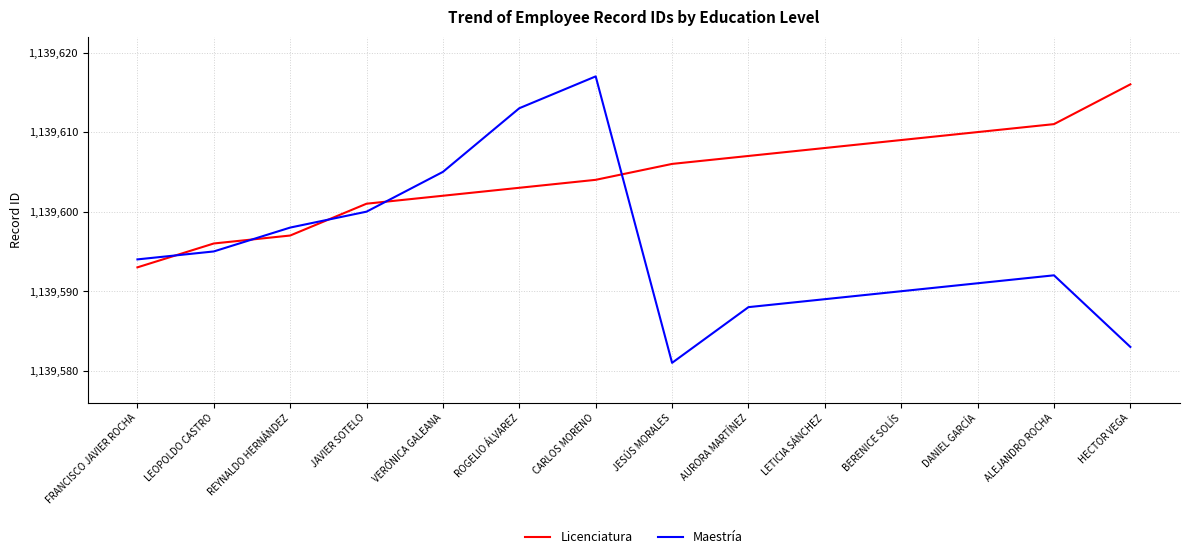

At which label is Licenciatura closest to 1139604?

CARLOS MORENO